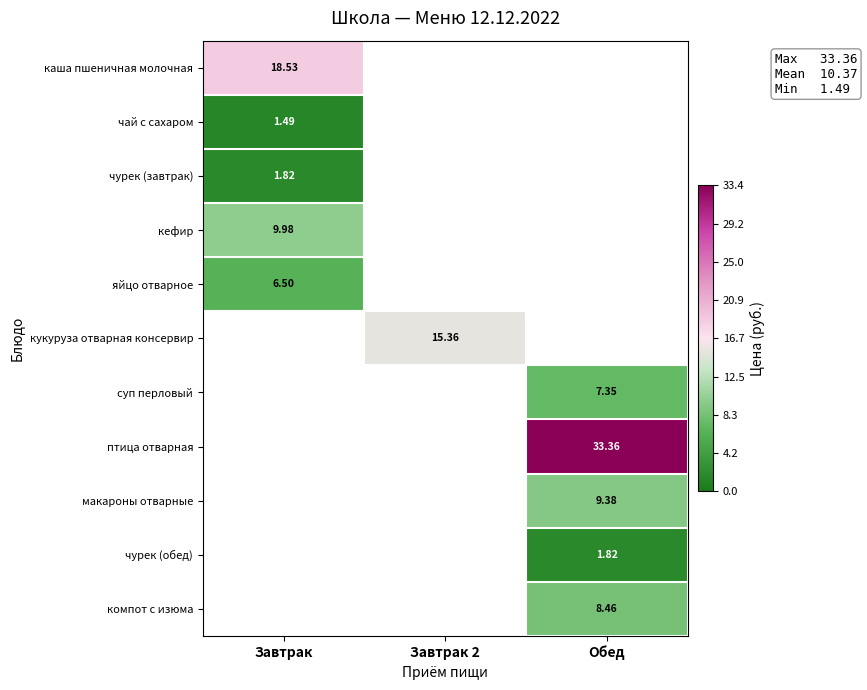

The value of компот с изюма at Обед is 4.2. True or false?

False